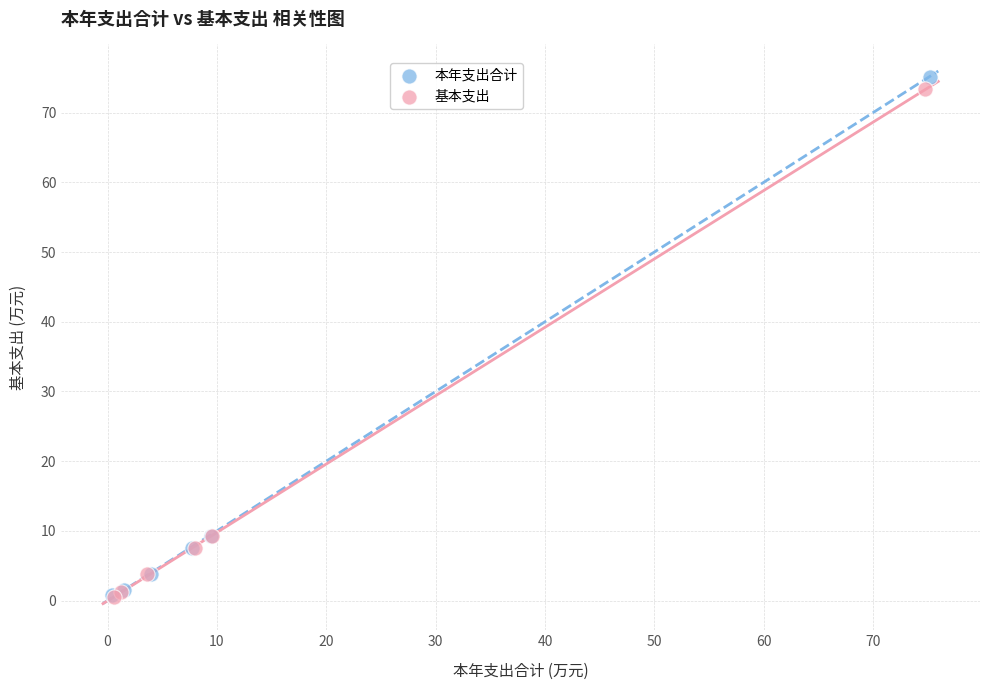

Which series has the widest spread of Y values?

本年支出合计